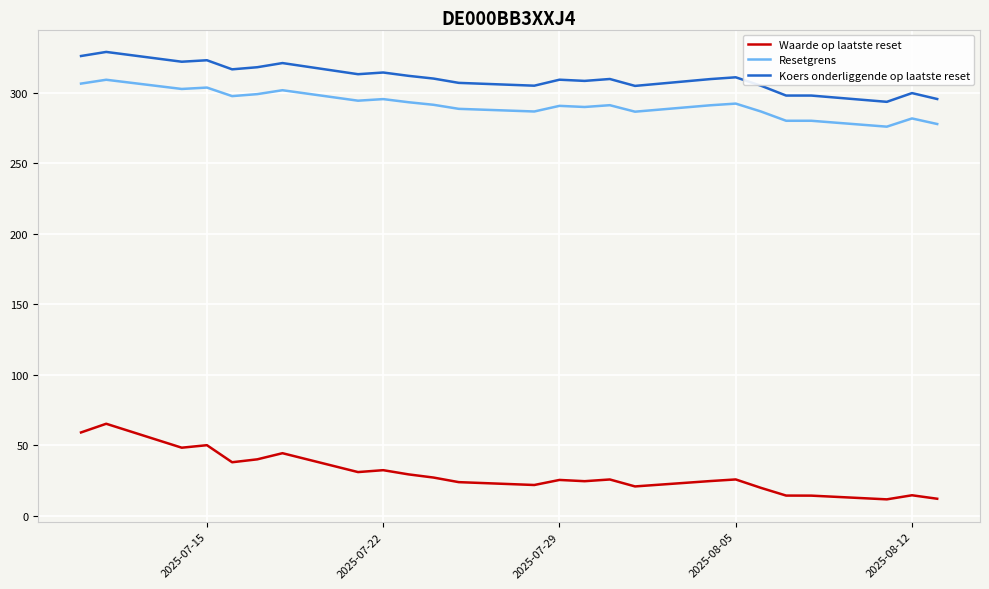

What is the smallest value displayed?

11.6